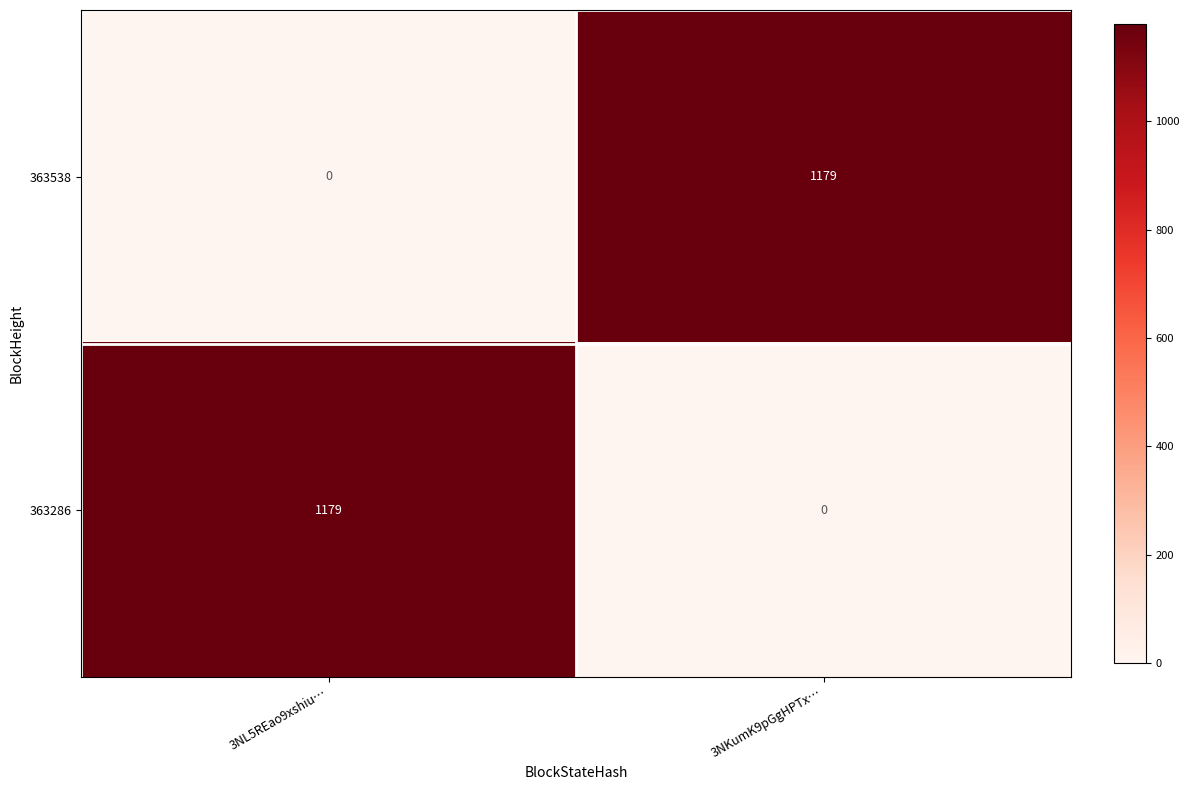

At how many categories does at least one series exceed 852?

2